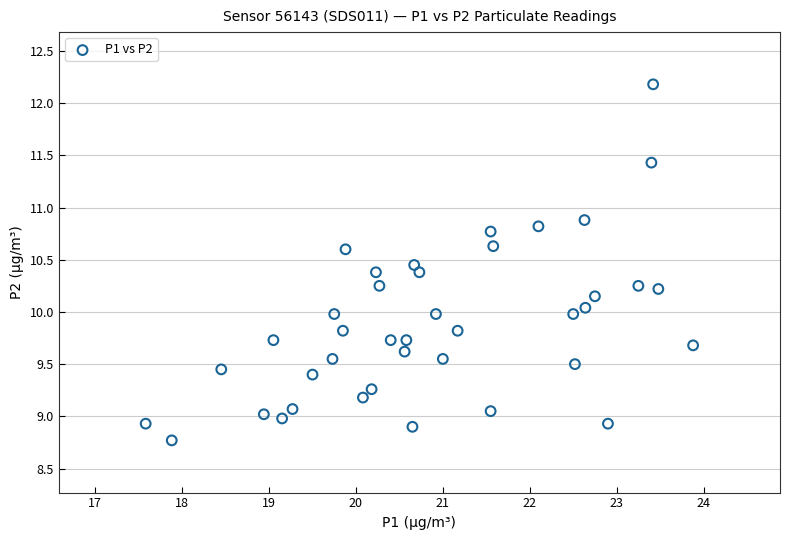

What is the range of Y values (max minus min)?

3.4